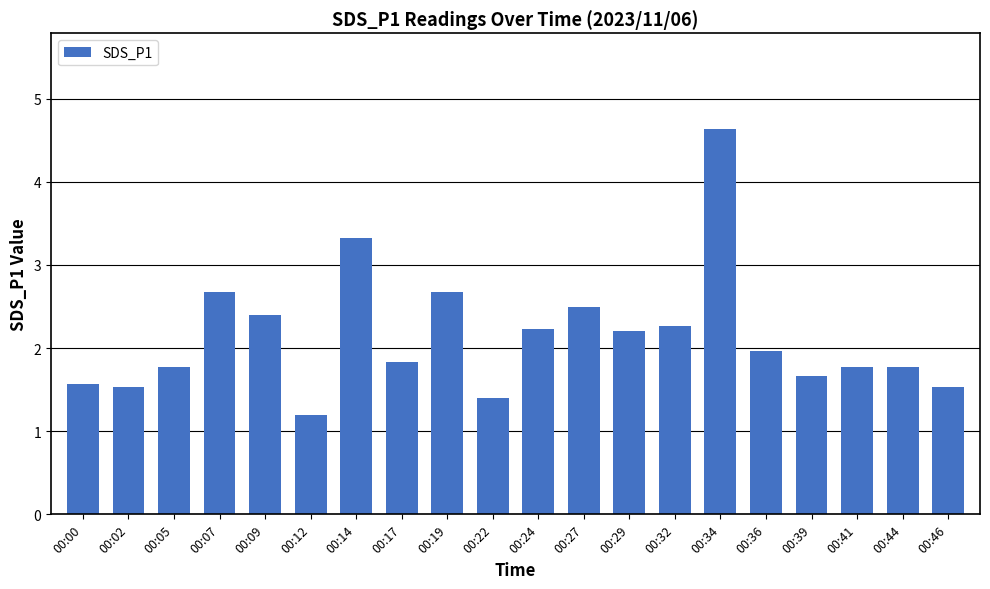

What is the maximum value shown in the chart?

4.6